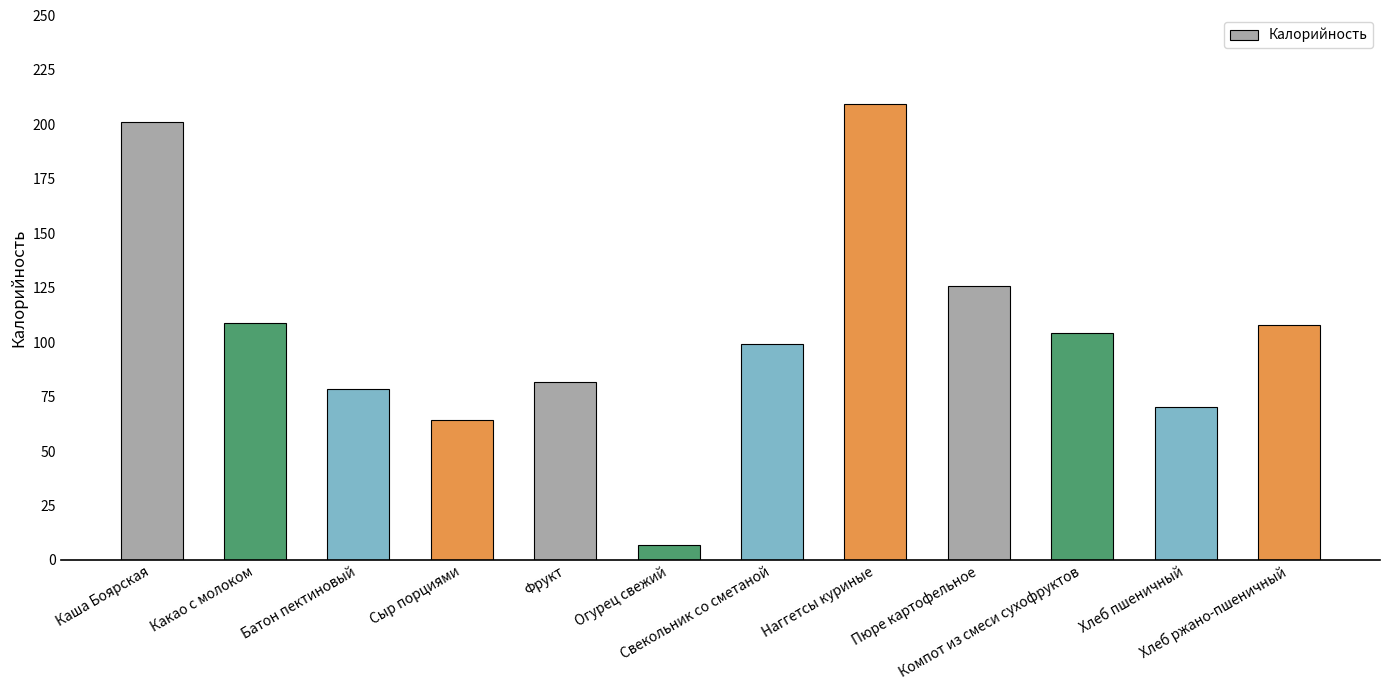

Is it true that the value at Огурец свежий is 6.8?

True